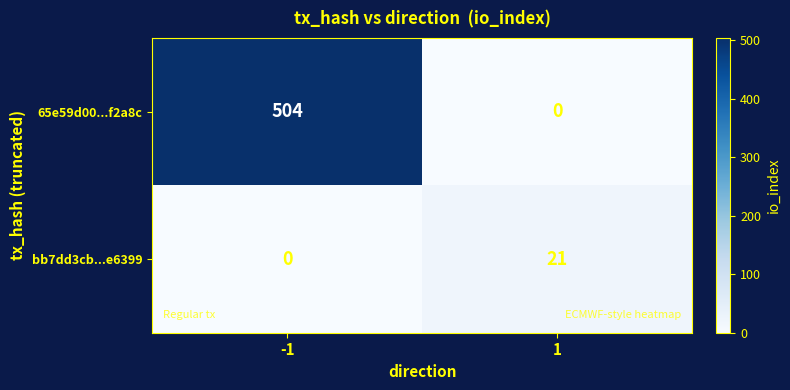

Reading right to left, transcribe all the data shown in this chart.

65e59d00...f2a8c: 1=0	-1=504
bb7dd3cb...e6399: 1=21	-1=0